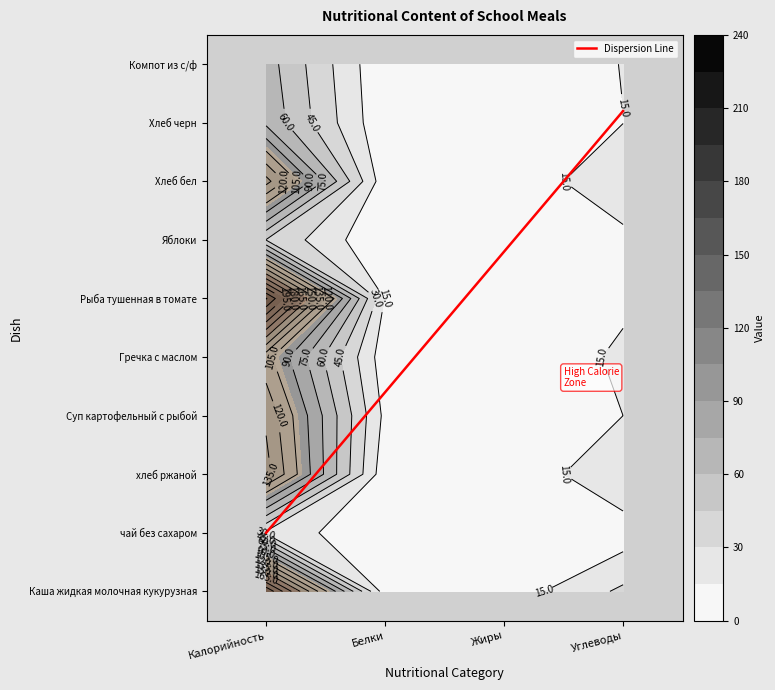

What is the maximum value for Компот из с/ф?

66.9